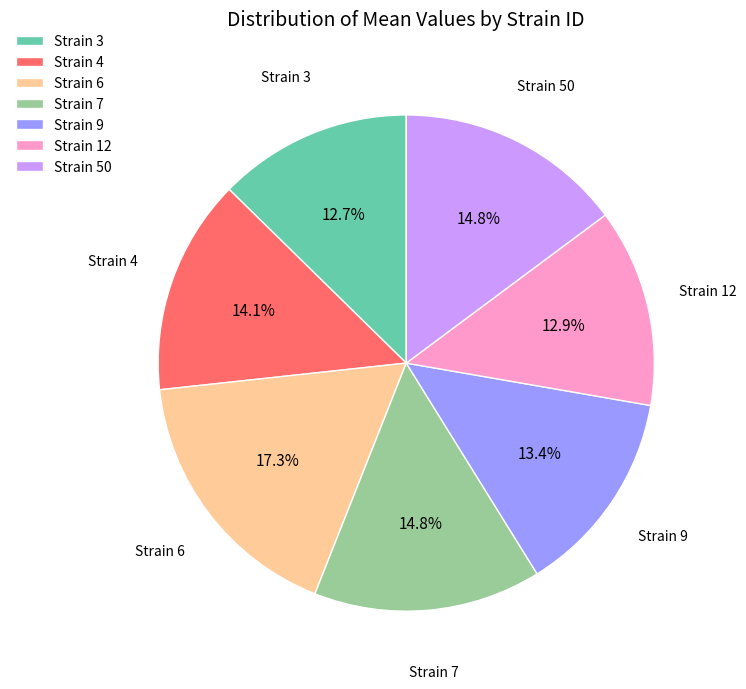

Which category has the biggest portion of the pie?

Strain 6